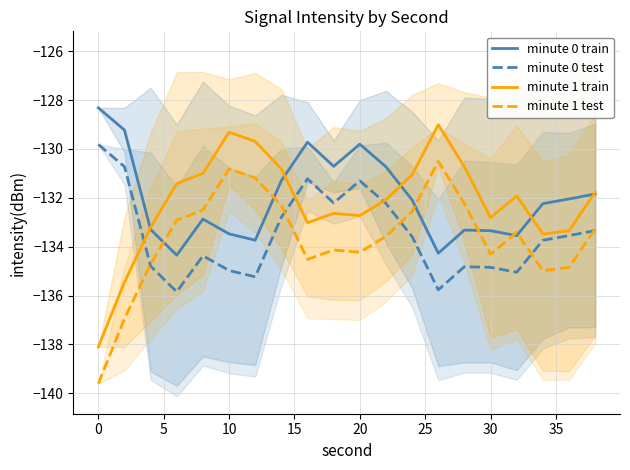

True or false: minute 0 test and minute 0 train intersect in this chart.

False